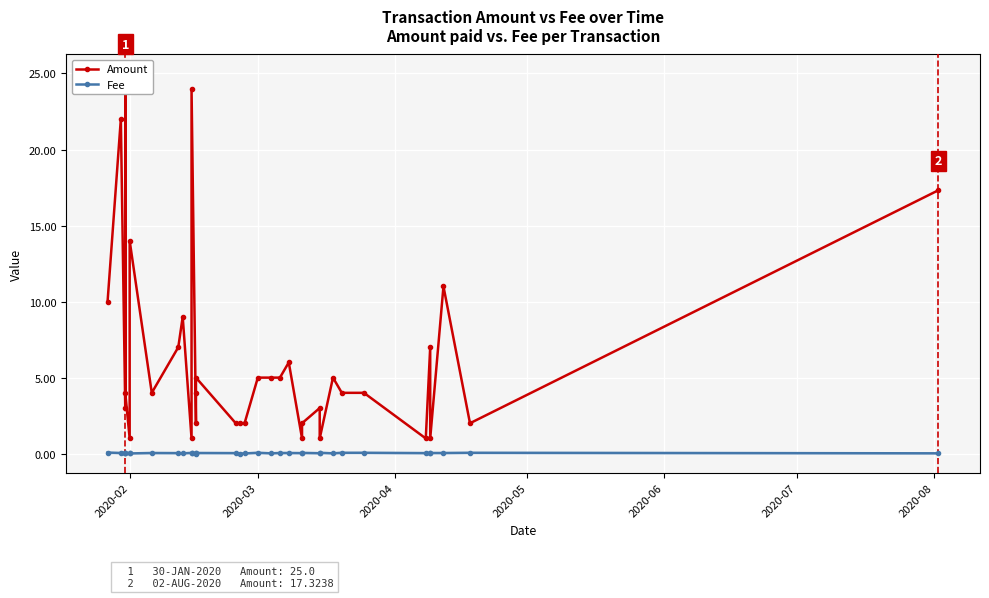

What are all the series names shown in the legend?

Amount, Fee